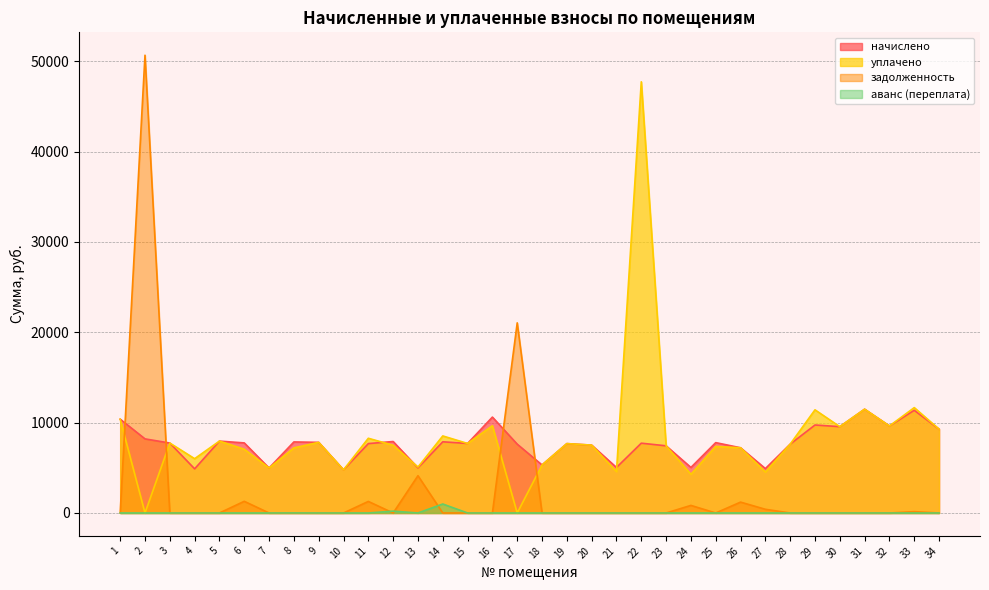

What is the sum of all задолженность values?

81010.8